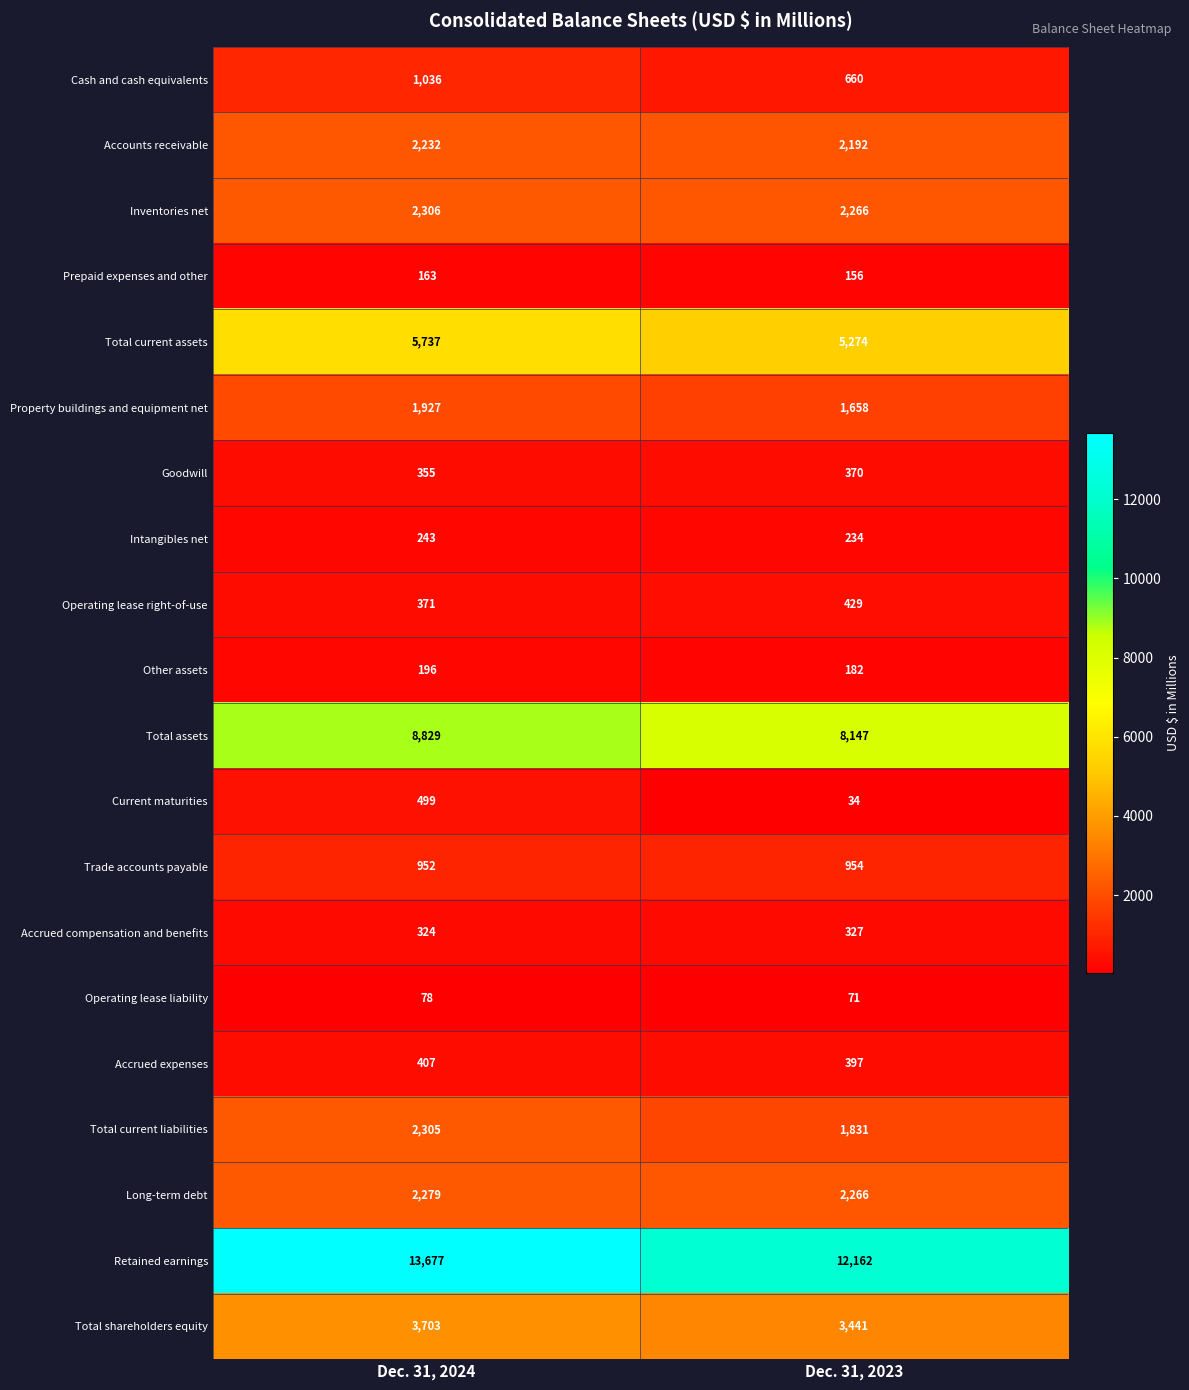

Rank the series by their maximum value, from lowest to highest.

Operating lease liability, Prepaid expenses and other, Other assets, Intangibles net, Accrued compensation and benefits, Goodwill, Accrued expenses, Operating lease right-of-use, Current maturities, Trade accounts payable, Cash and cash equivalents, Property buildings and equipment net, Accounts receivable, Long-term debt, Total current liabilities, Inventories net, Total shareholders equity, Total current assets, Total assets, Retained earnings